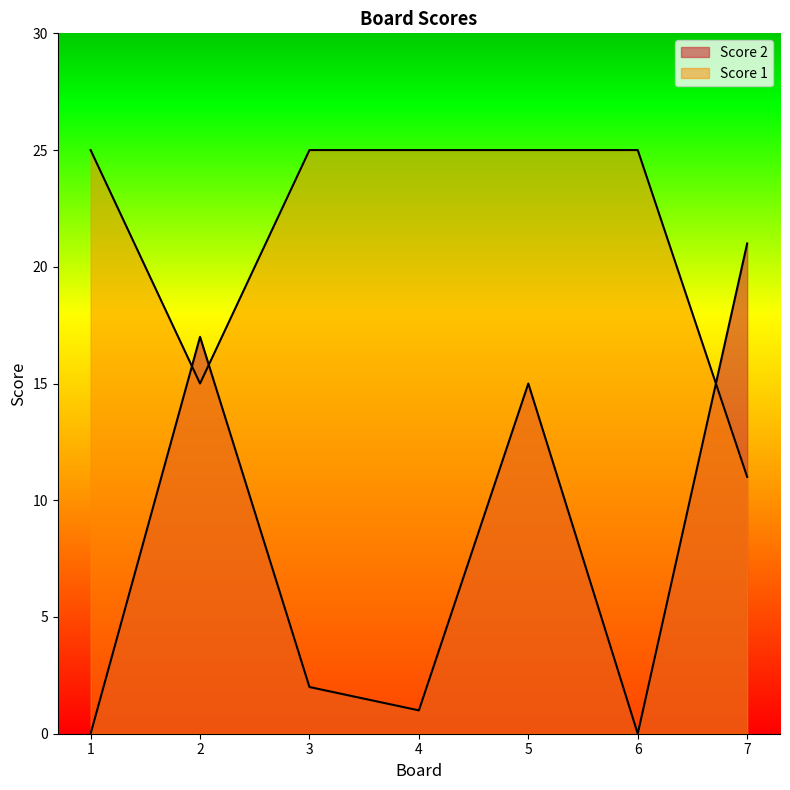

Between 3 and 6, which series saw the biggest shift?

Score 2